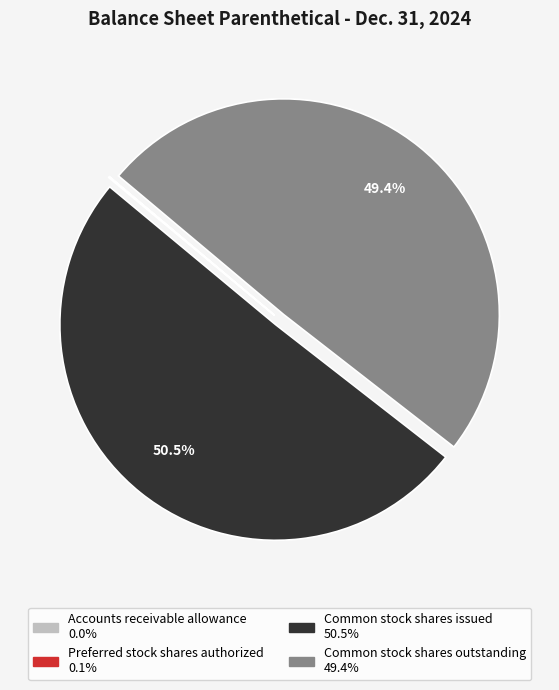

What is the largest slice in the pie chart?

Common stock shares issued